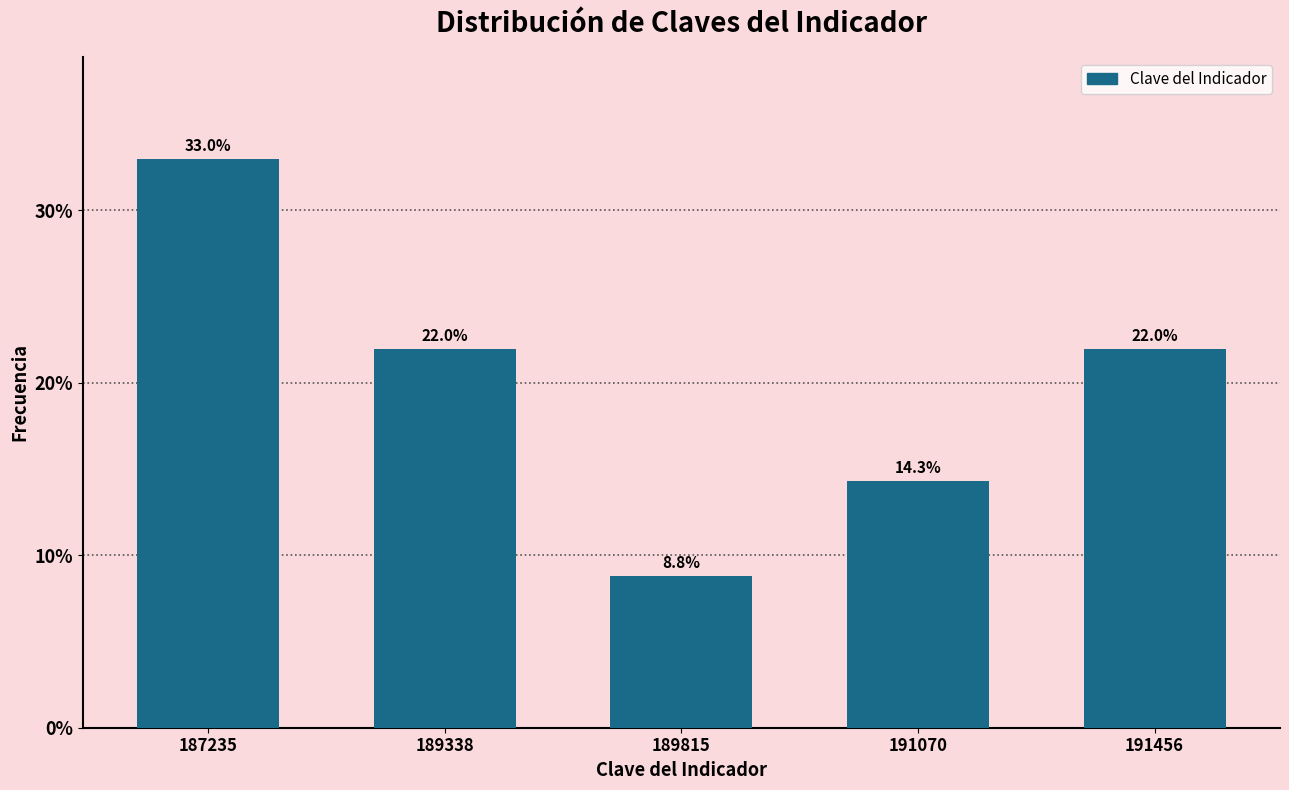

Reading left to right, extract all data points from this chart.

187235=33.0	189338=22.0	189815=8.8	191070=14.3	191456=22.0